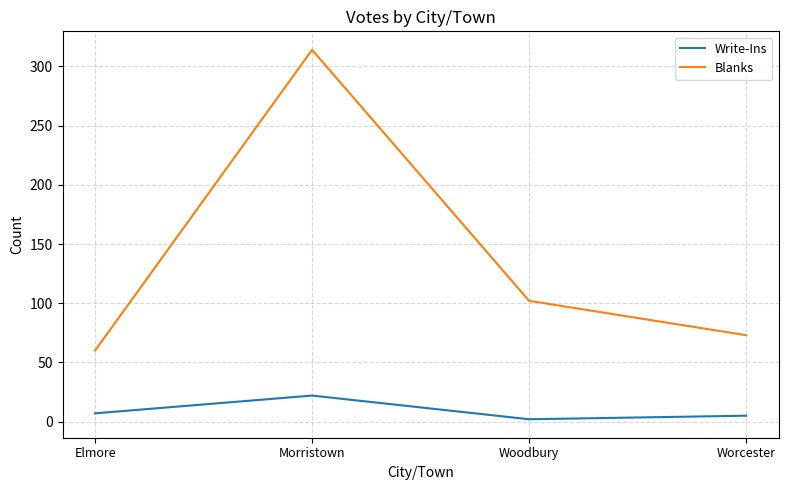

At which category does Write-Ins reach its first local peak?

Morristown